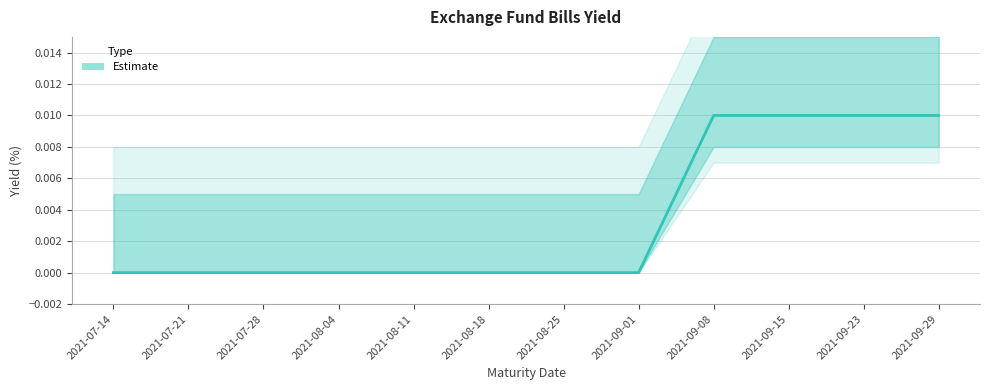

List the labels in order of value, largest first.

2021-09-08, 2021-09-15, 2021-09-23, 2021-09-29, 2021-07-14, 2021-07-21, 2021-07-28, 2021-08-04, 2021-08-11, 2021-08-18, 2021-08-25, 2021-09-01